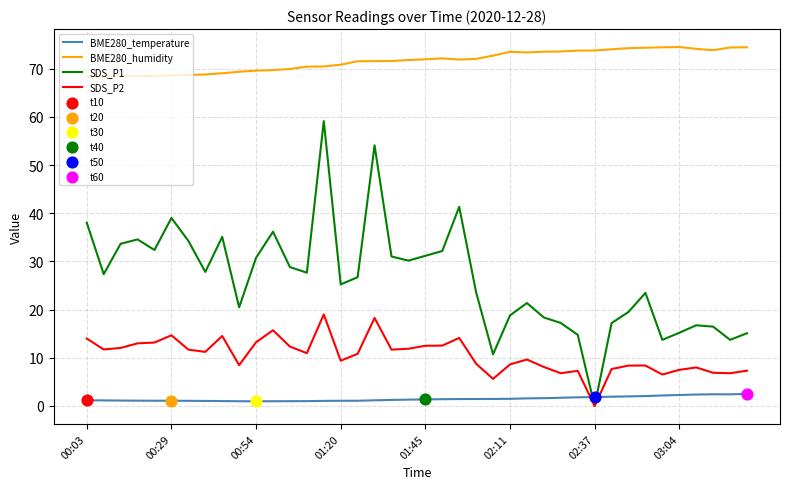

Rank the series by their maximum value, from highest to lowest.

BME280_humidity, SDS_P1, SDS_P2, BME280_temperature